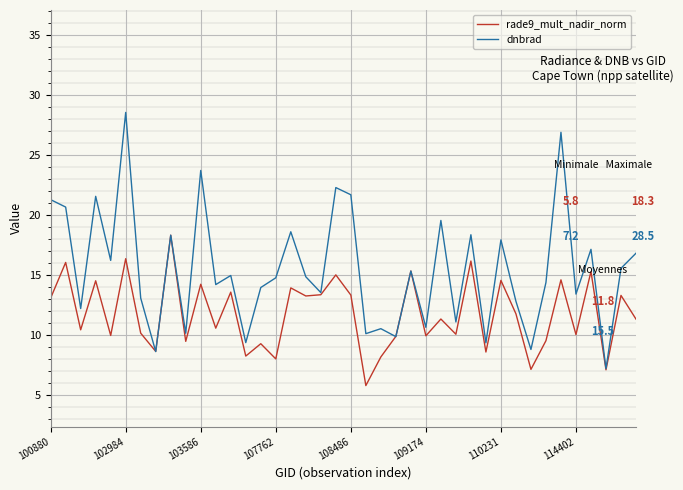

Which series has the largest total across all categories?

dnbrad